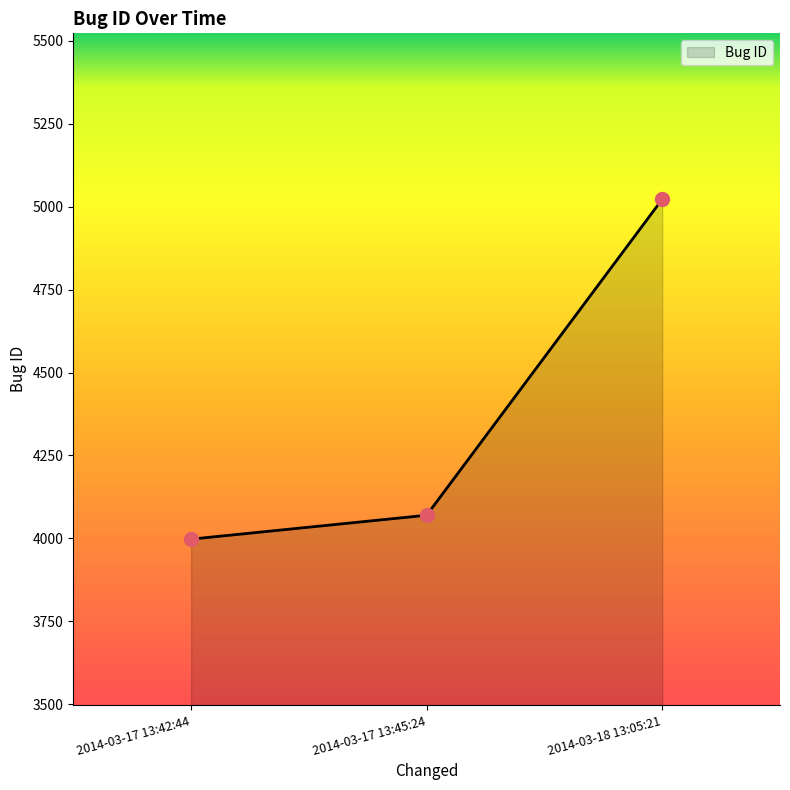

What is the change in value from 2014-03-17 13:42:44 to 2014-03-18 13:05:21?

+1024